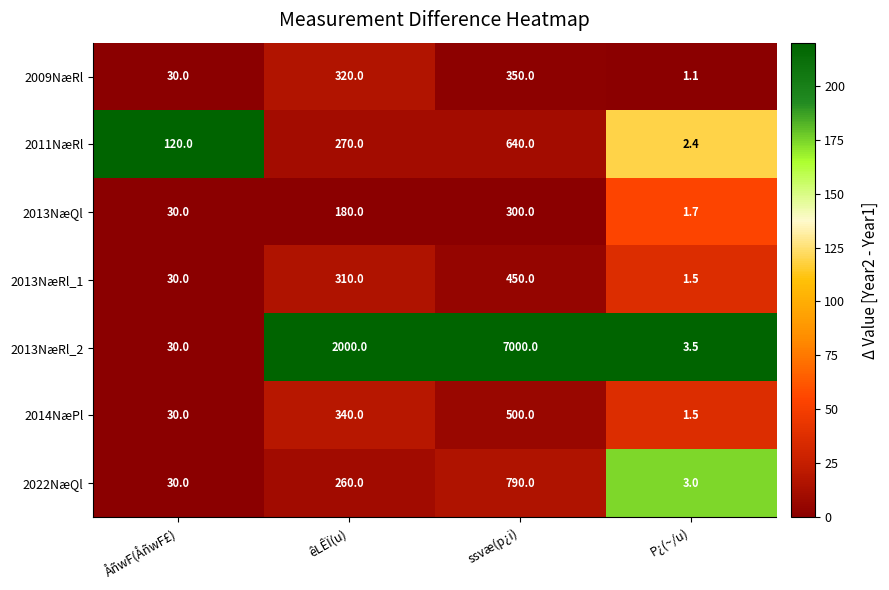

List the series in order of their peak value, lowest first.

2013NæQl, 2009NæRl, 2013NæRl_1, 2014NæPl, 2011NæRl, 2022NæQl, 2013NæRl_2